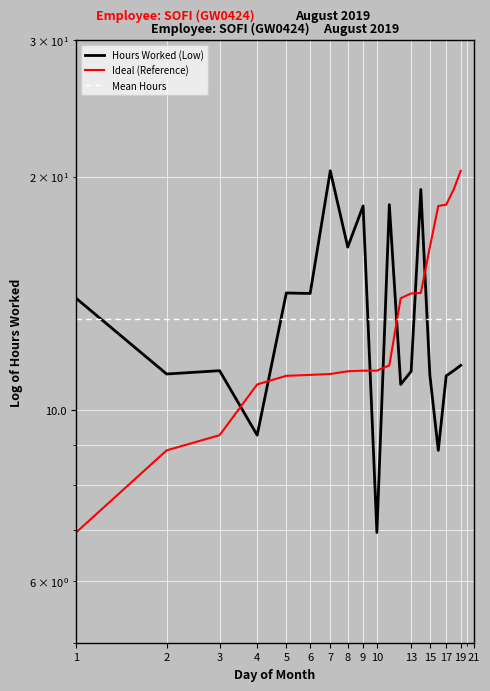

What is the value of the Hours Worked (Low) point at the 1st from the left?

13.9